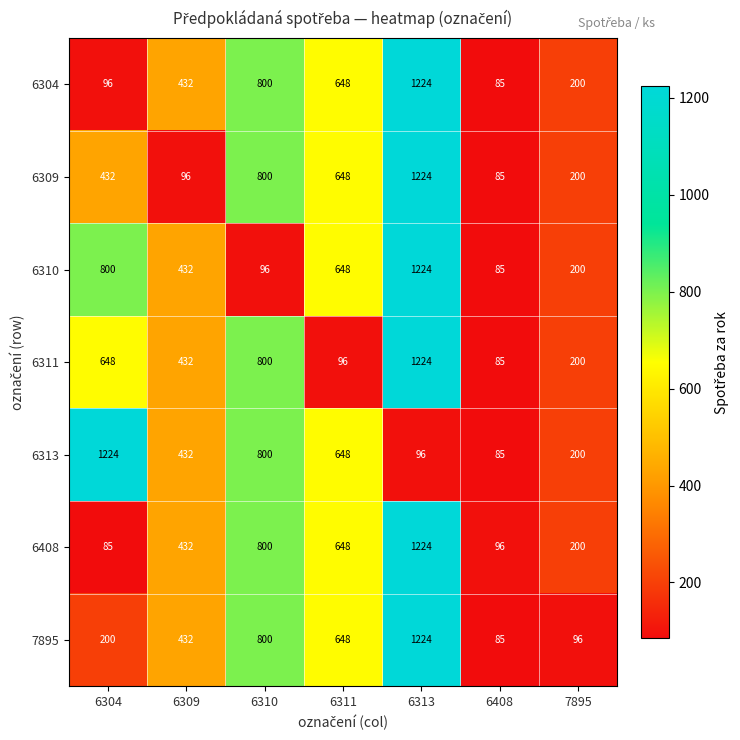

How many categories are shown in the chart?

7